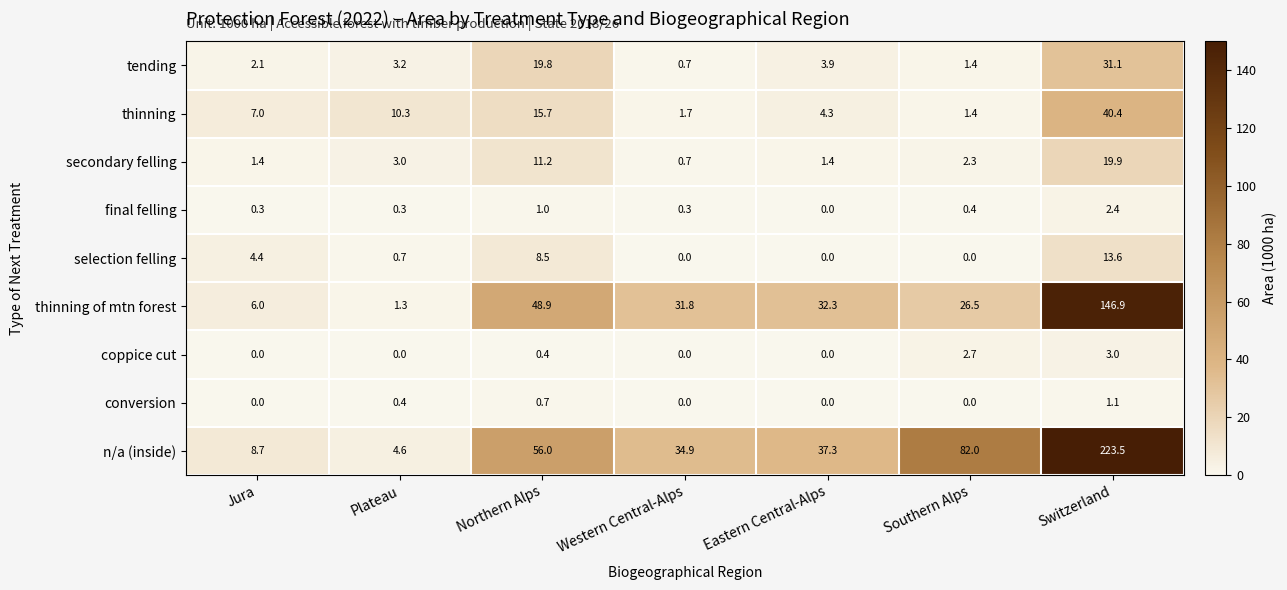

Is it true that thinning of mtn forest equals 8.9 at Jura?

False